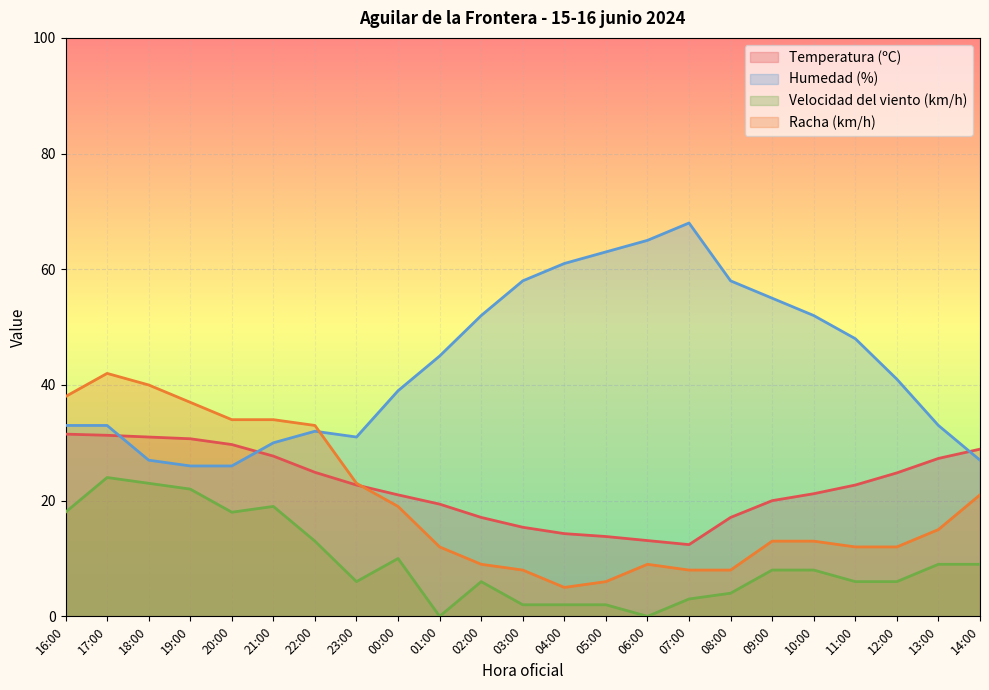

How many interior local peaks does the Racha (km/h) series have?

2